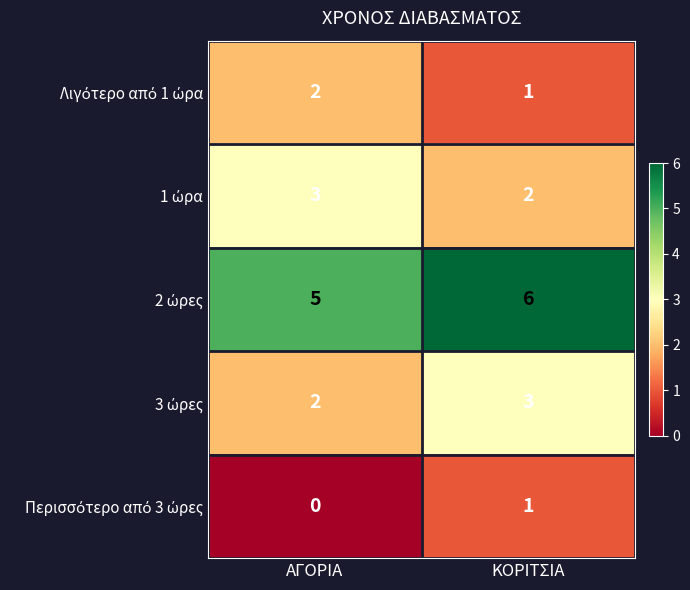

What is the difference between the highest and lowest values at ΑΓΟΡΙΑ?

5